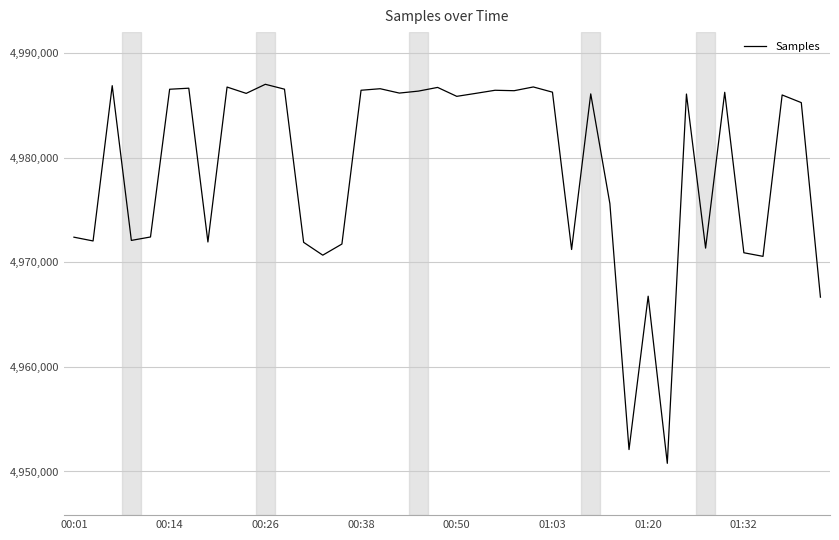

How many lines are shown in the chart?

1